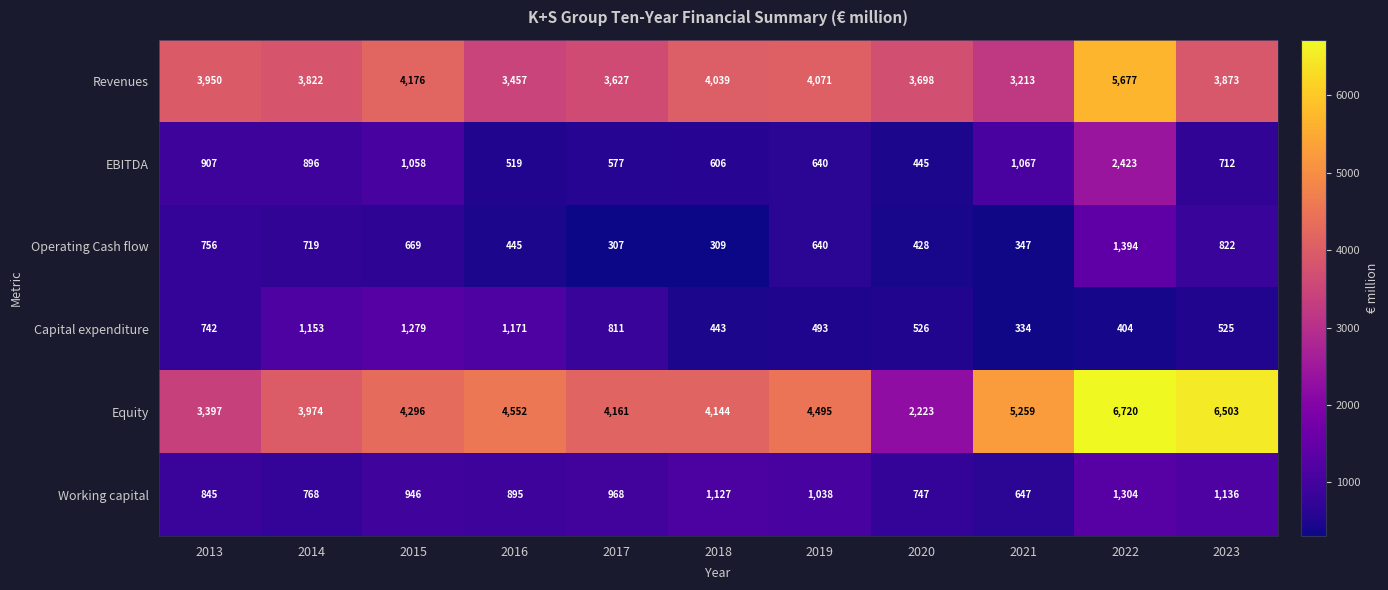

The EBITDA series shows 809 at 2016. True or false?

False